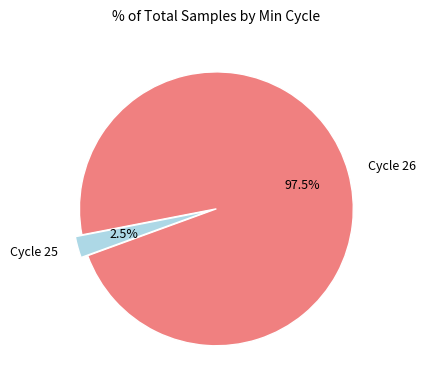

What is the largest slice in the pie chart?

Cycle 26